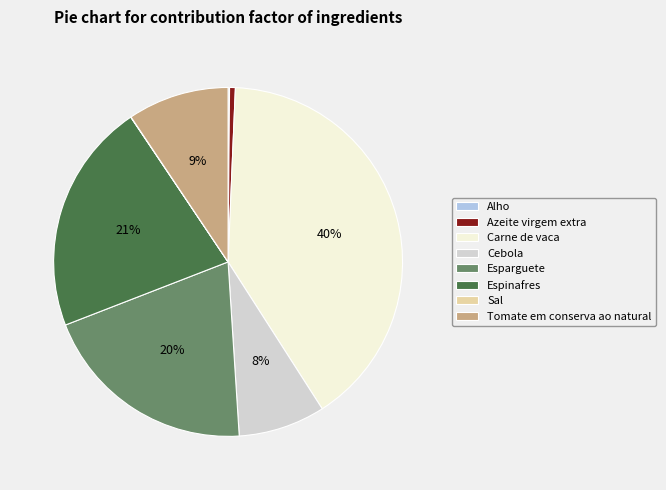

To the nearest percent, what is the combined percentage of Carne de vaca and Cebola?

48%